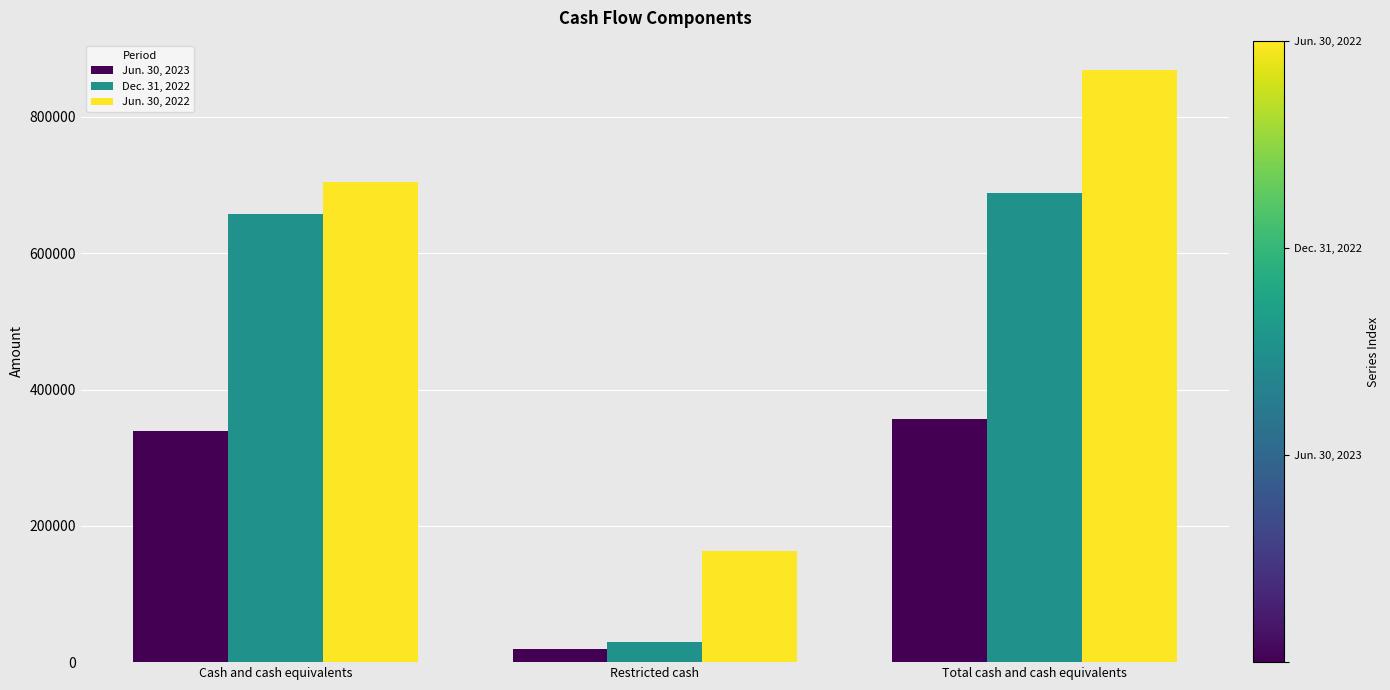

Where is Dec. 31, 2022 nearest to the value 359269?

Cash and cash equivalents